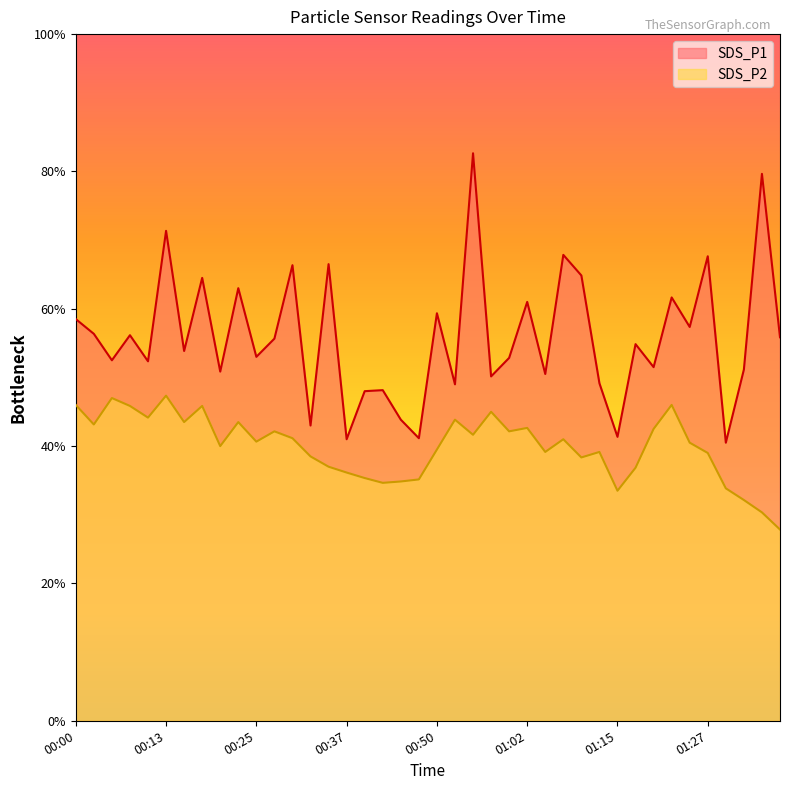

True or false: SDS_P2 has more than 1 interior local peaks.

True